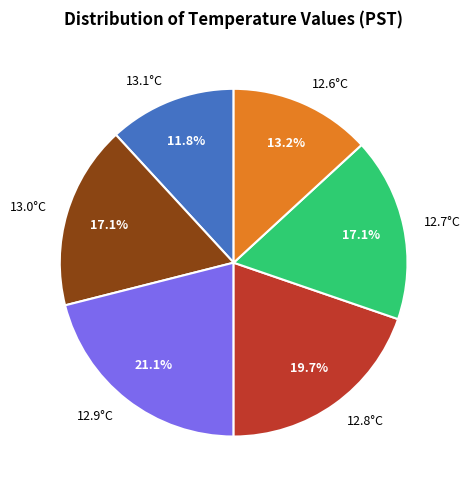

What is the ratio of the value at 12.7°C to the value at 13.0°C?

1.0